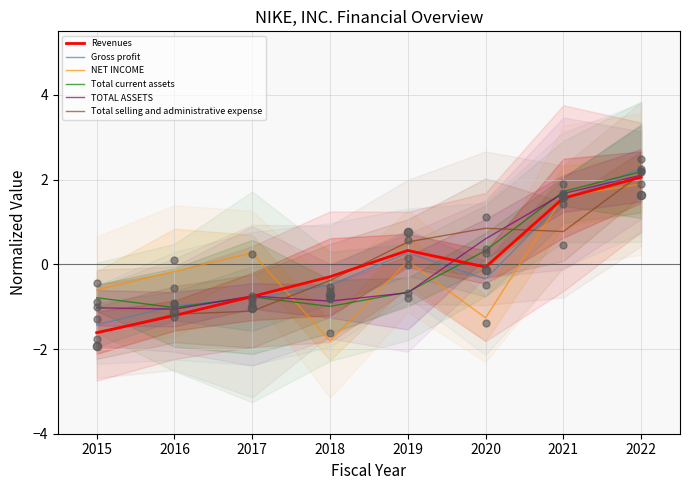

Is the value of Total current assets at 2019 greater than the value of Total selling and administrative expense at 2016?

Yes